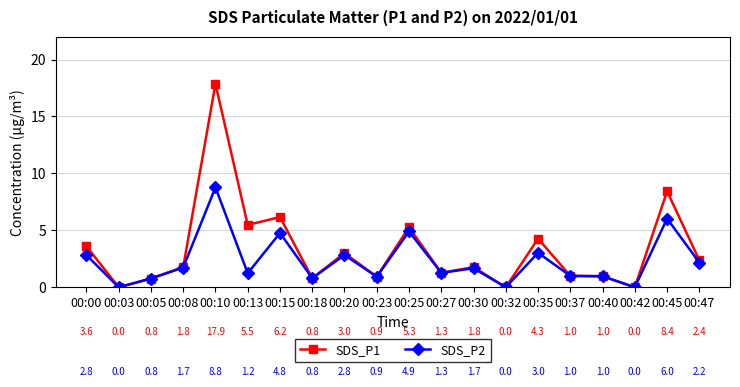

What is the value of the SDS_P2 point at the 8th from the left?

0.8